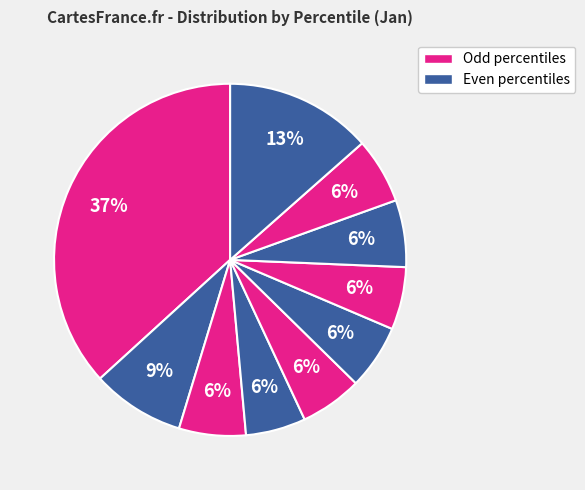

How many segments does this pie chart have?

10